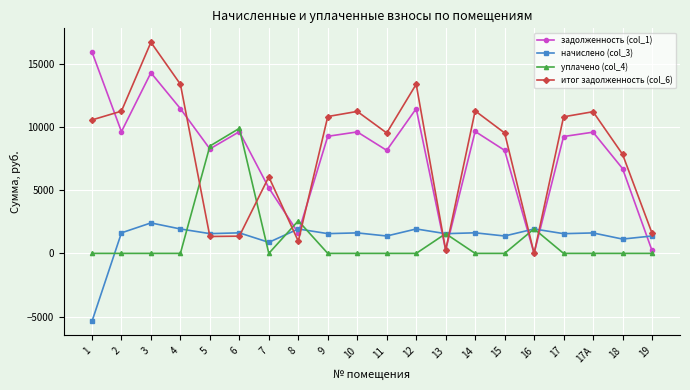

What is the minimum value for начислено (col_3)?

-5386.0